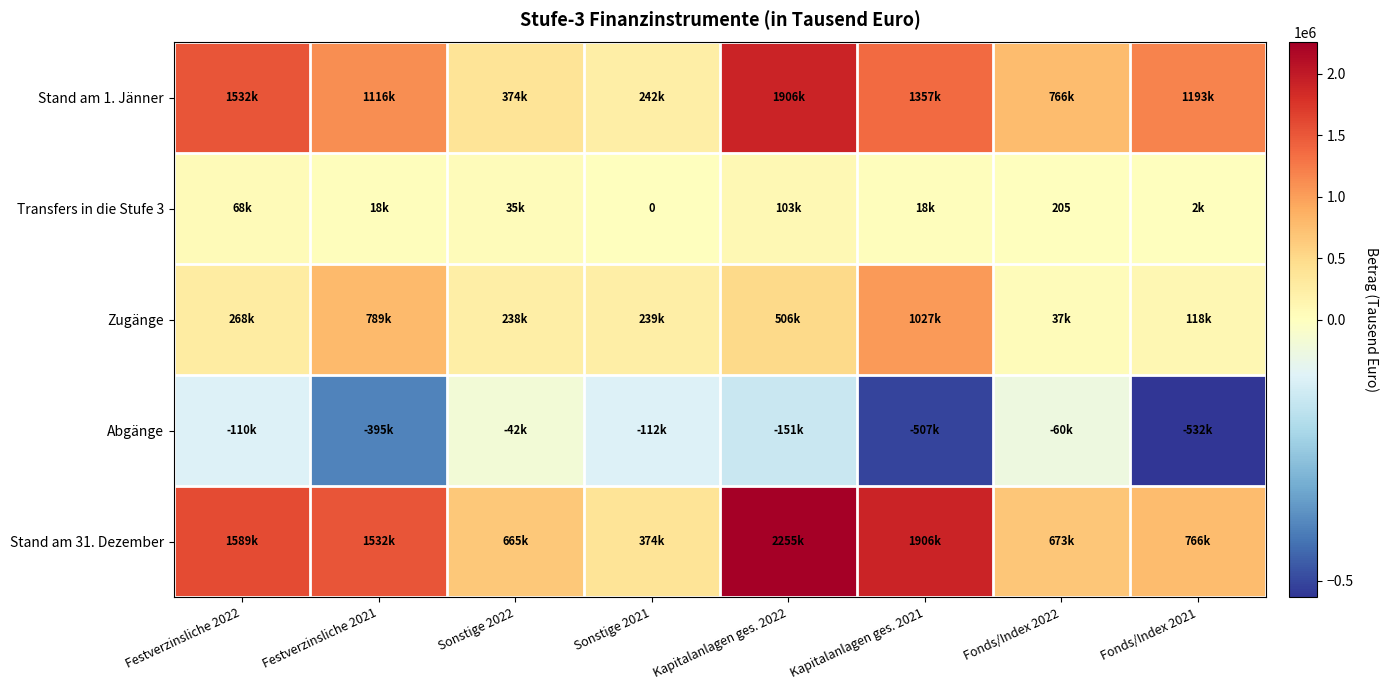

What is the difference between the maximum and second lowest values in the Zugänge series?

909429